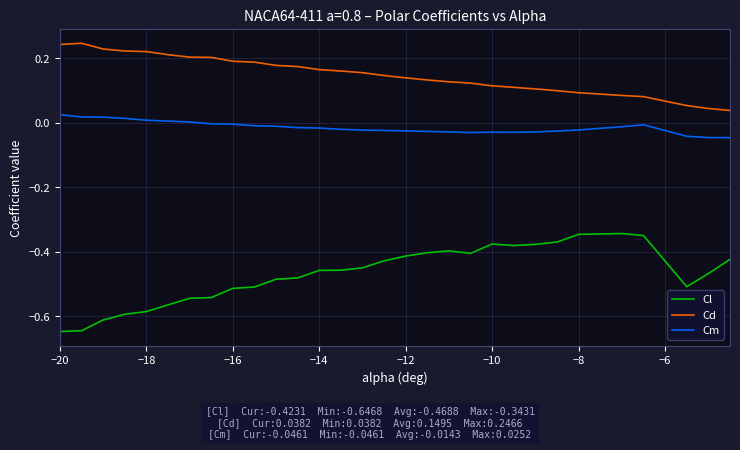

Which series has the widest spread of values?

Cl